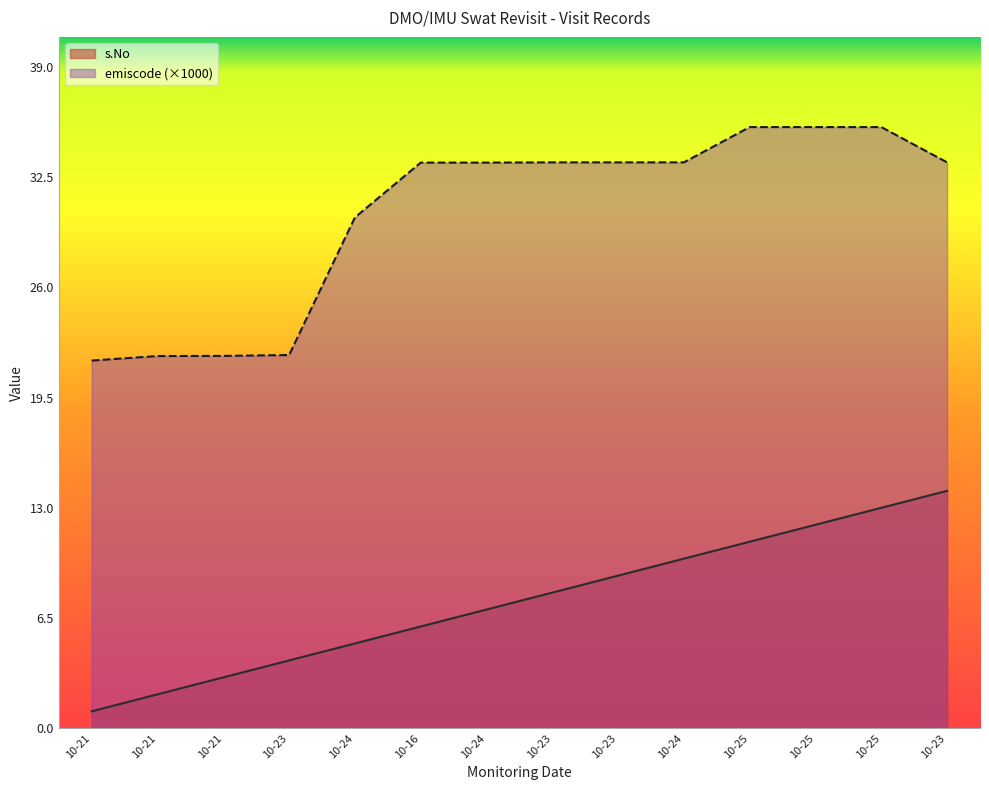

What is the highest value of the emiscode series?

35.4